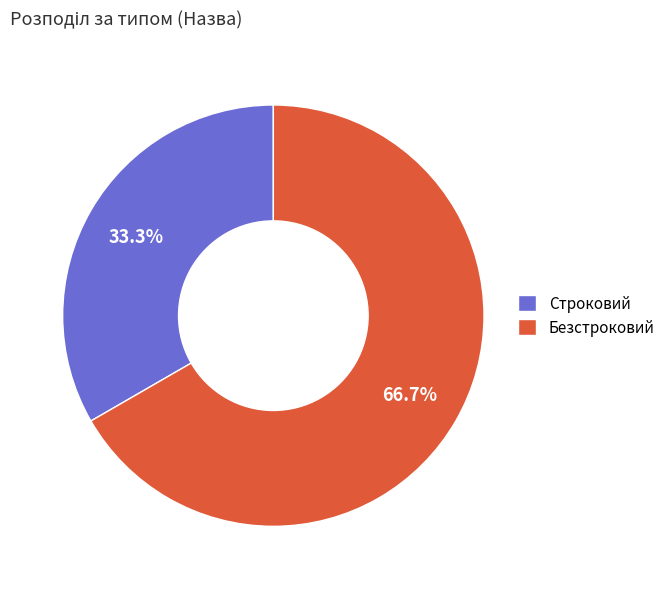

Which category has the biggest portion of the pie?

Безстроковий